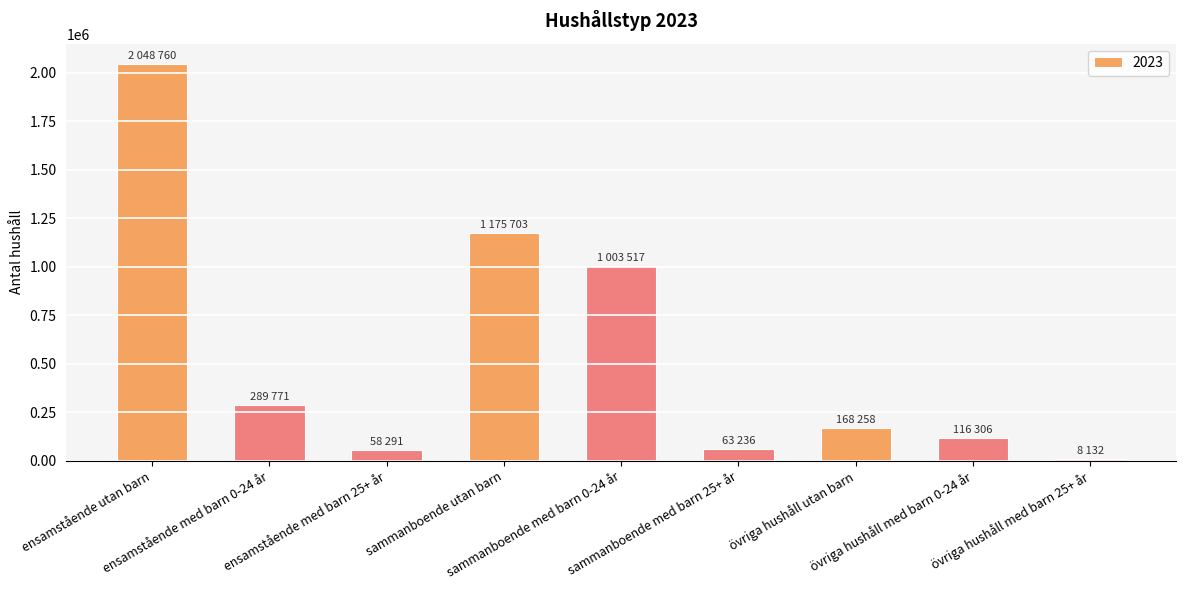

What is the average value?

547997